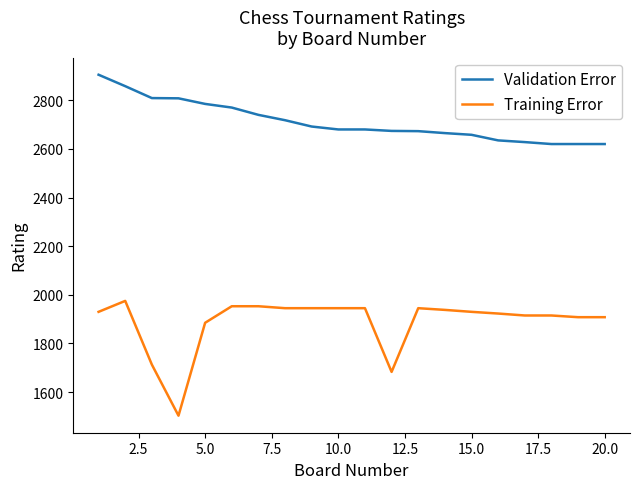

What are all the series names shown in the legend?

Validation Error, Training Error